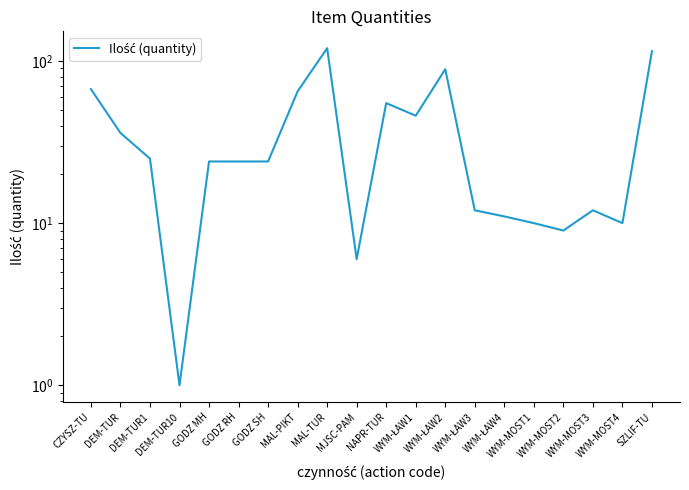

What is the value of the 17th point from the left?

9.0